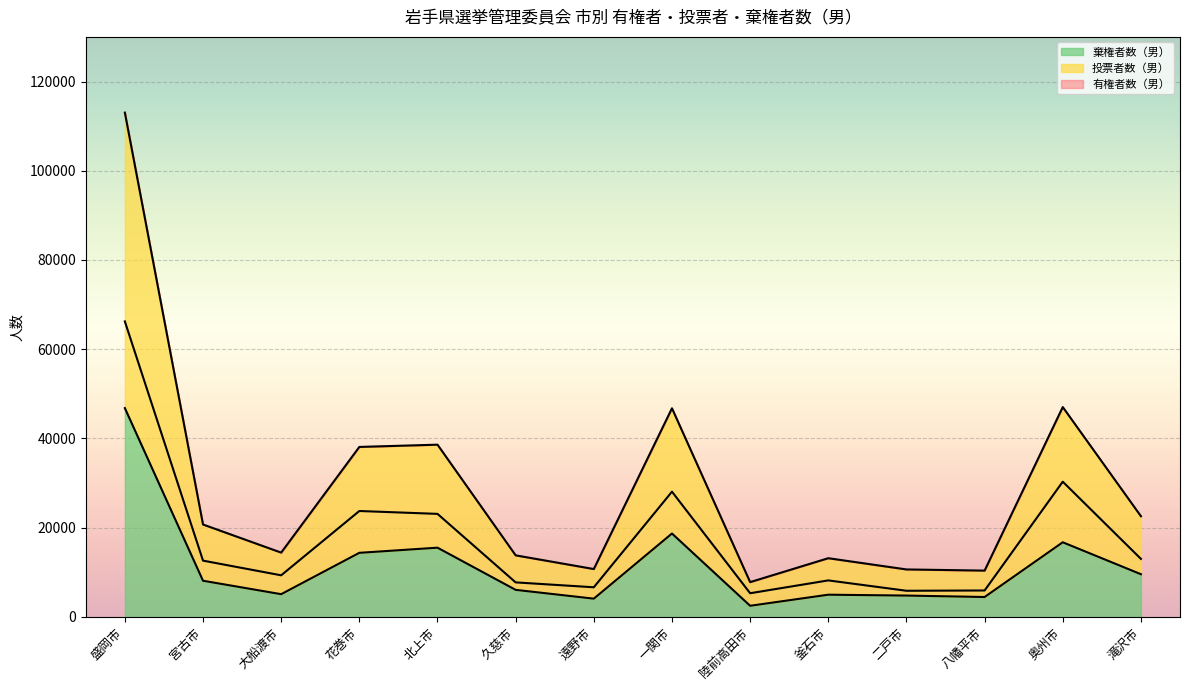

What is the greatest value displayed?

113023